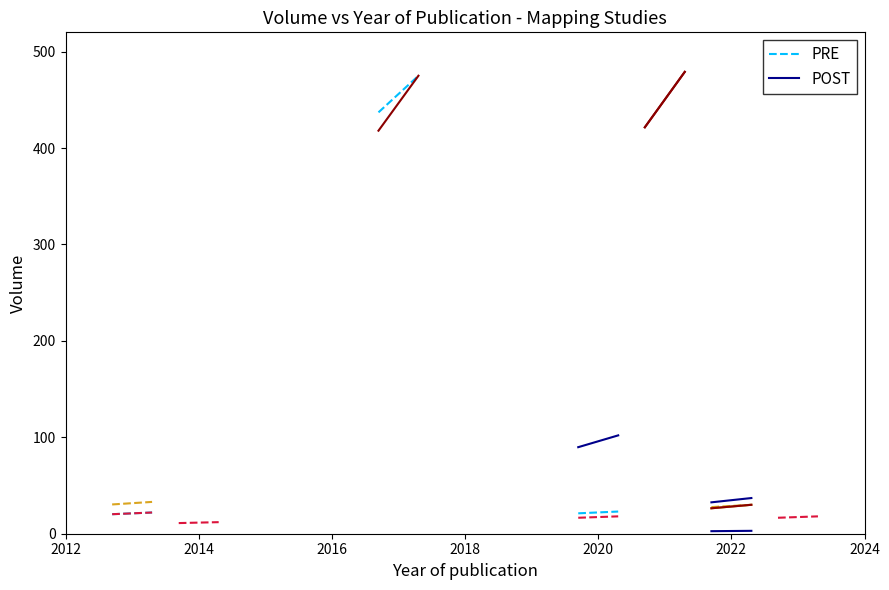

At 7, list the series in order from largest to smallest.

PRE, POST